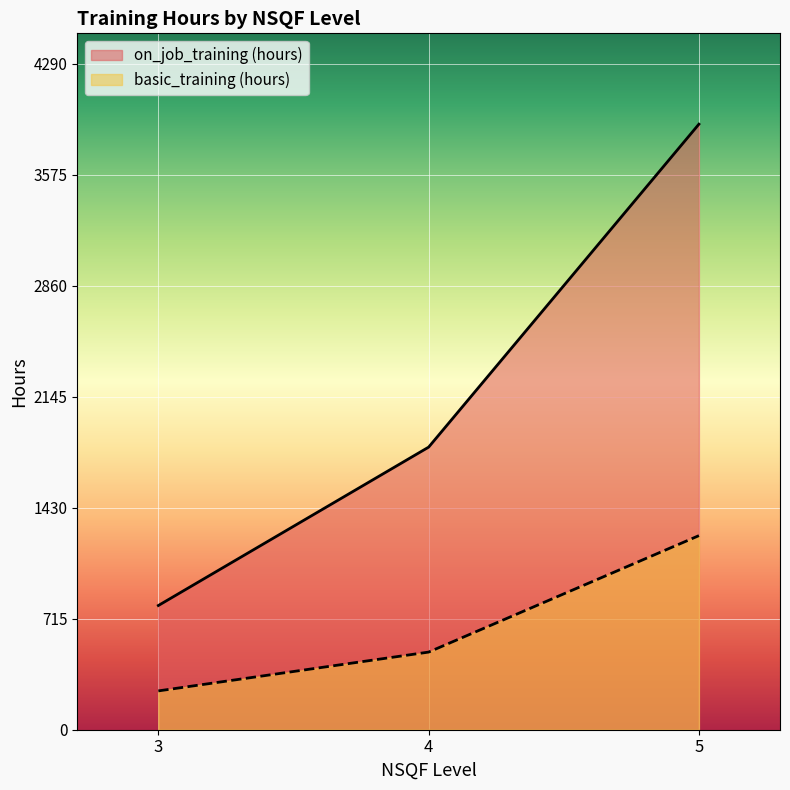

At which label does on_job_training (hours) reach its peak?

5